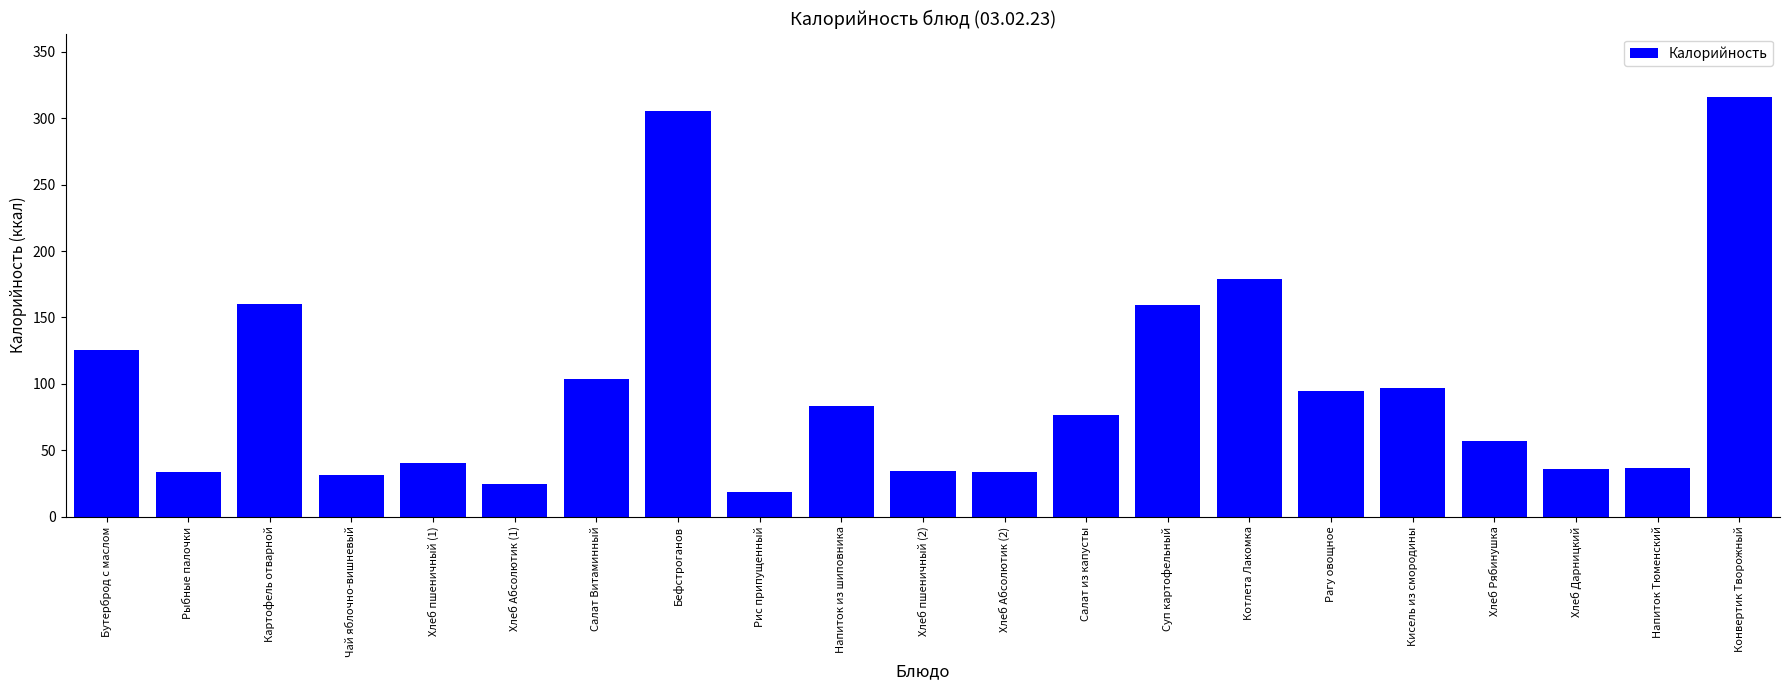

What is the change in value from Бефстроганов to Хлеб пшеничный (2)?

-271.4